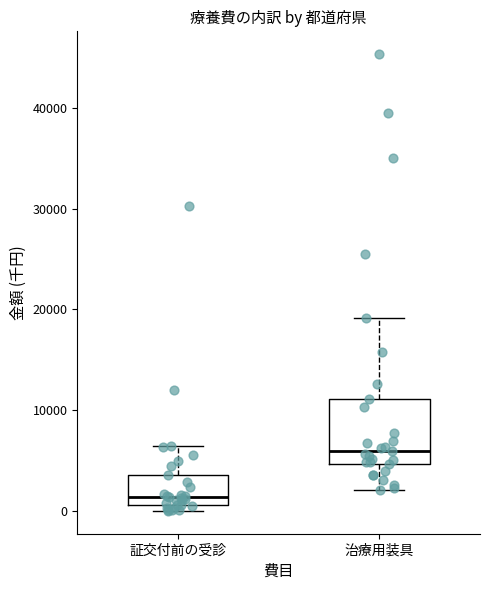

Reading left to right, transcribe this box plot: for each box, give where its median line is, the range the box spans, and where its two whiskers end, as read against the y-axis. The values are not printed on the chart, so give them approximately, as read against the axis.

証交付前の受診: median 1000 (just above the box's lower edge), box 1000 to 4000, whiskers 0 to 6000
治療用装具: median 6000, box 5000 to 11000, whiskers 2000 to 19000